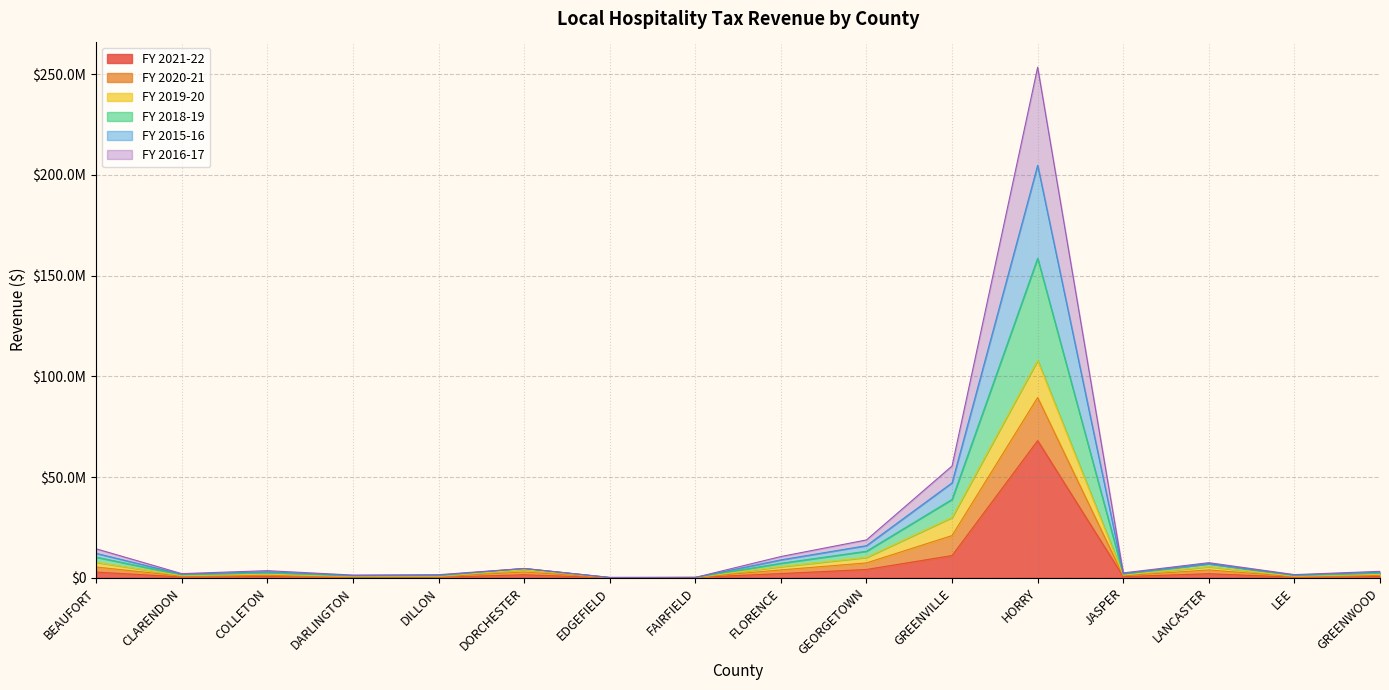

What is the label of the 7th point from the right?

GEORGETOWN